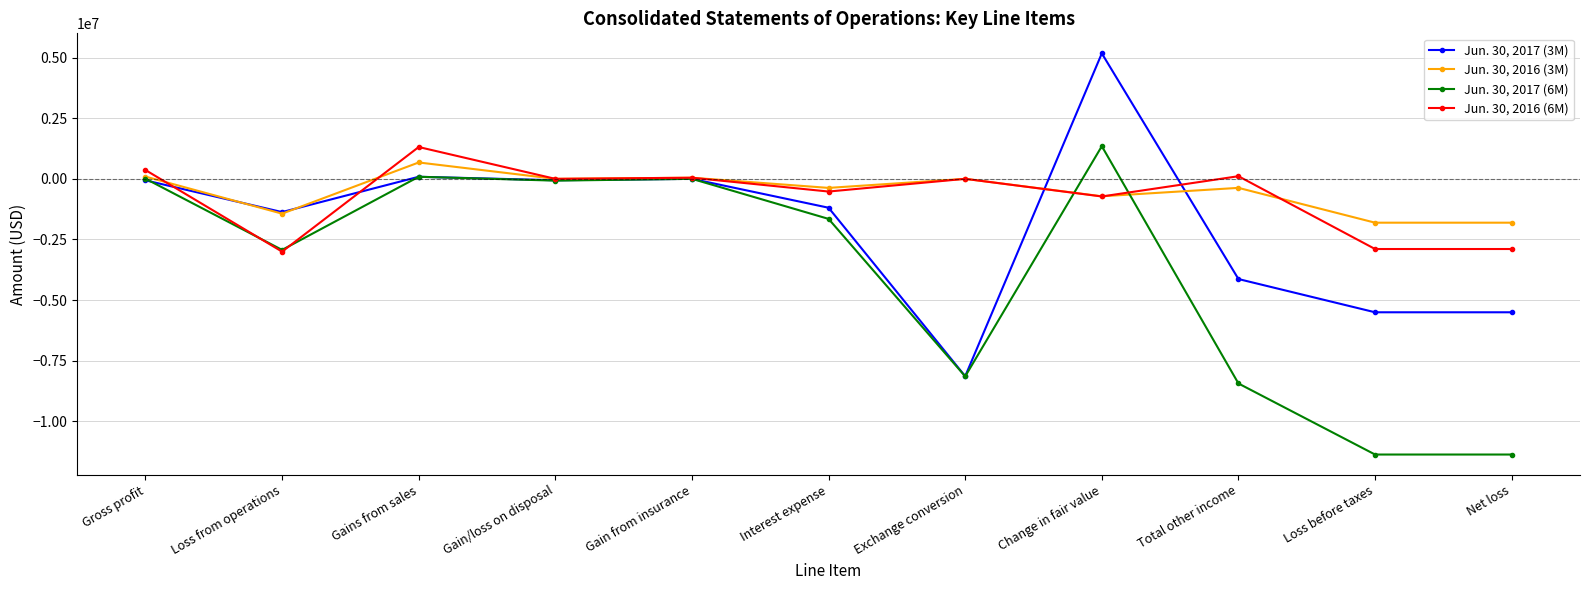

Which label corresponds to the largest value in the chart?

Change in fair value